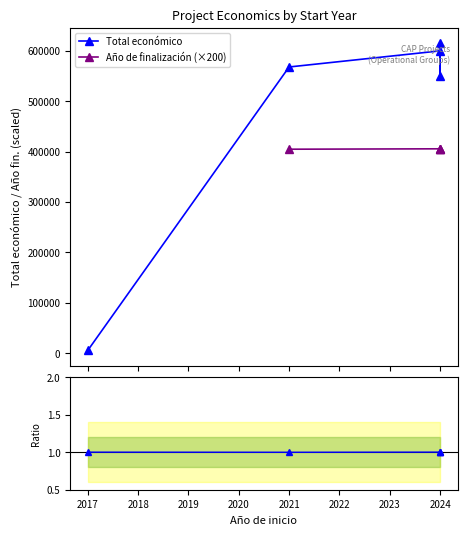

At how many categories does at least one series exceed 354920?

4